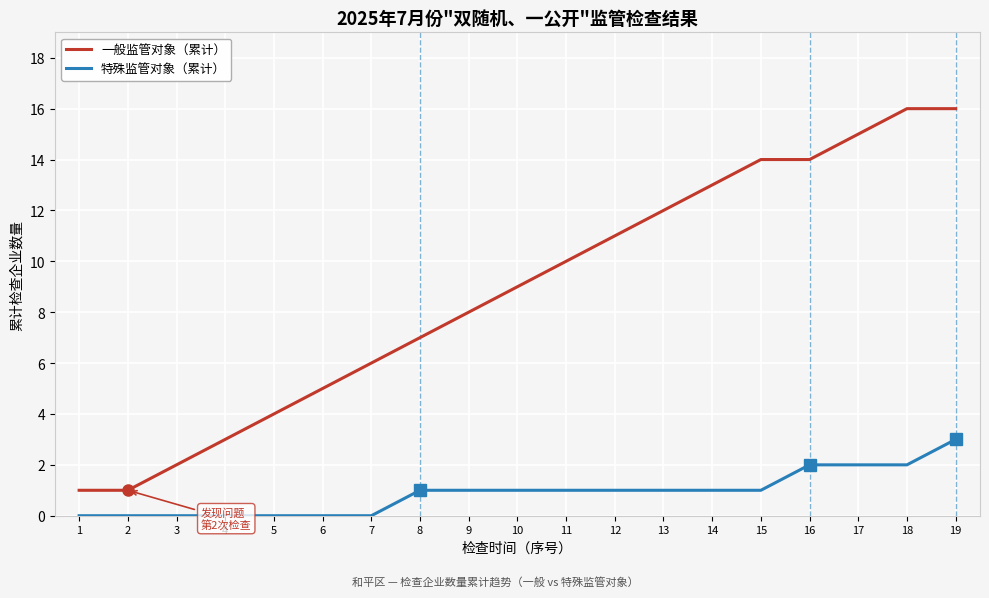

Count the number of categories in the chart.

19